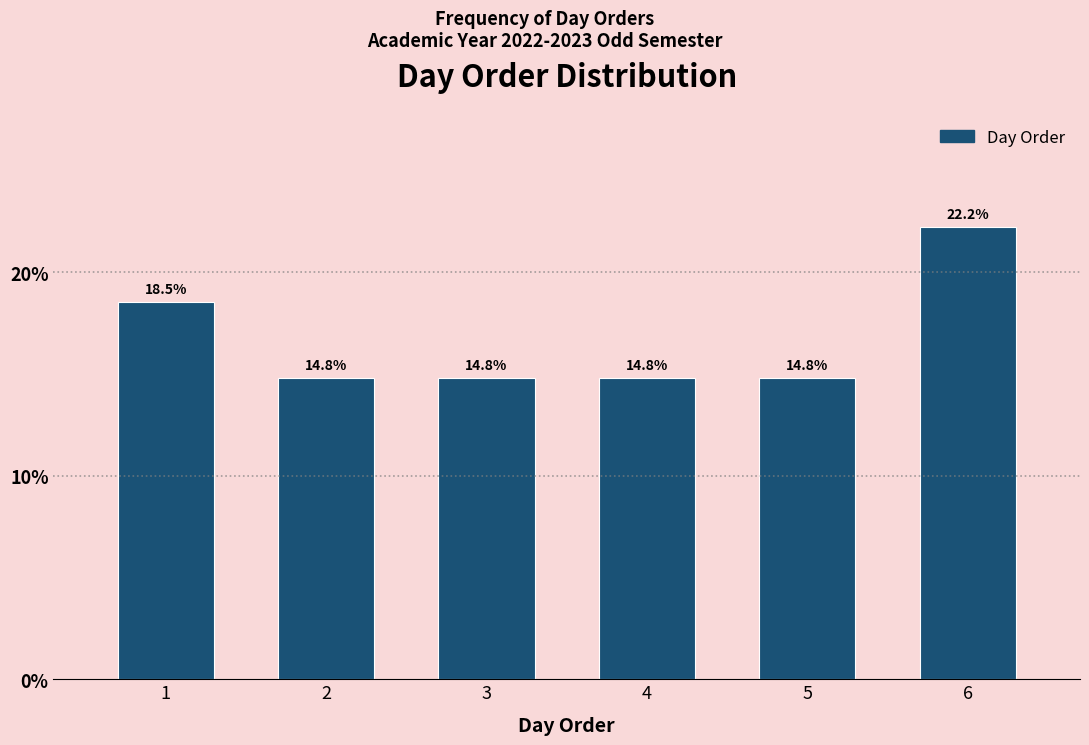

Reading left to right, extract all data points from this chart.

1=18.5	2=14.8	3=14.8	4=14.8	5=14.8	6=22.2